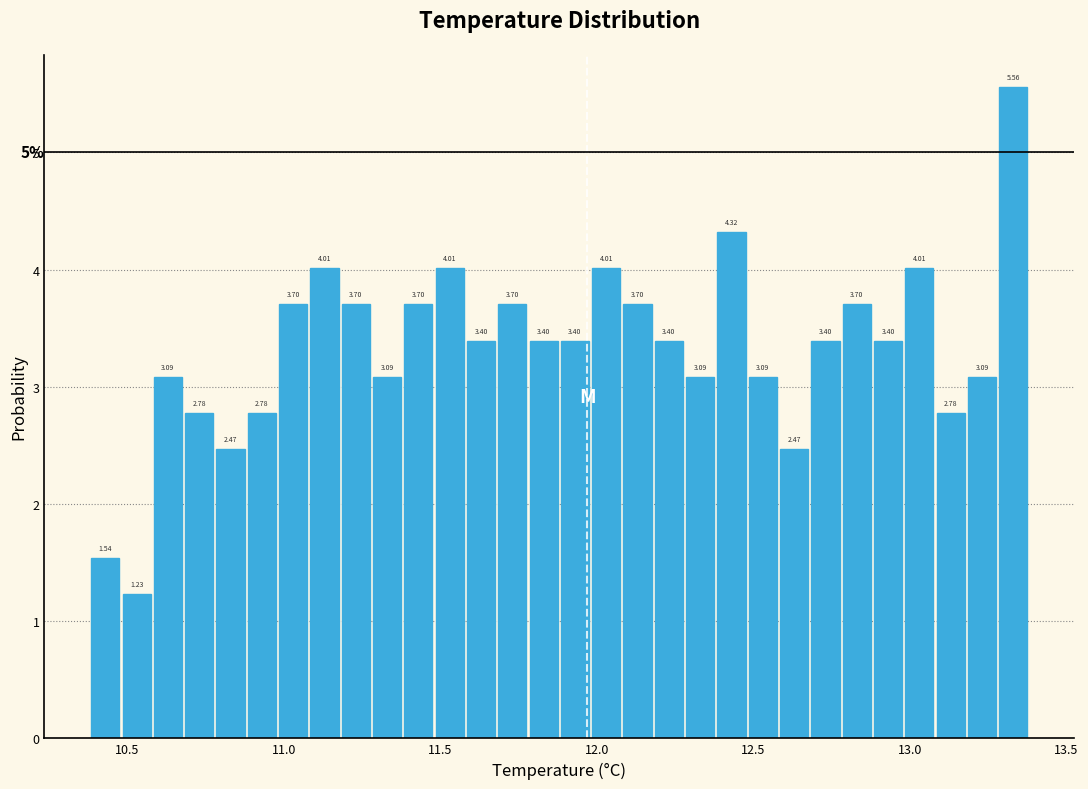

Around what value on the x-axis is the tallest bar? Give the approximate position of its centre, as read against the axis.

13.35